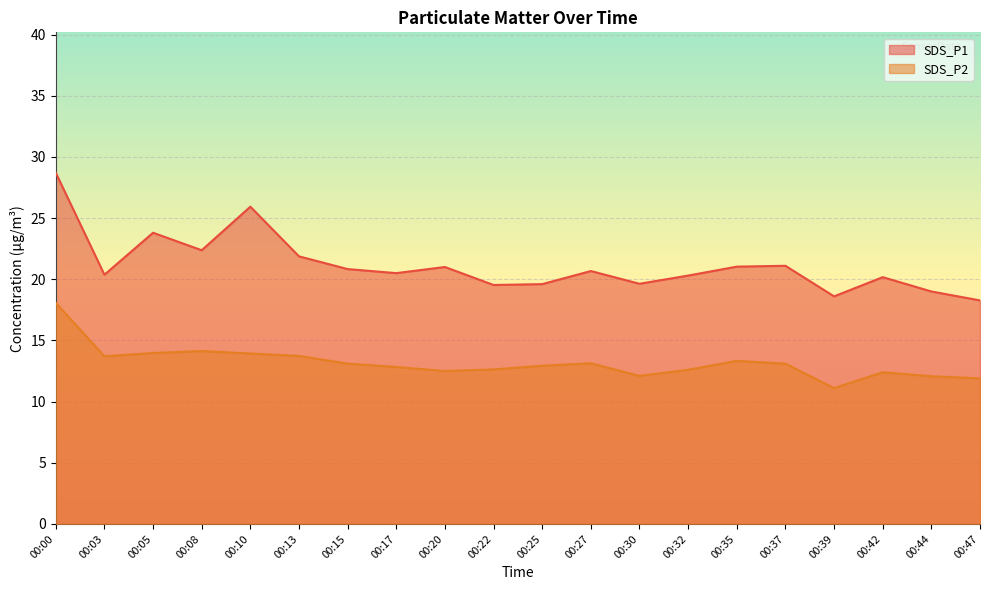

Count the number of data series in this chart.

2